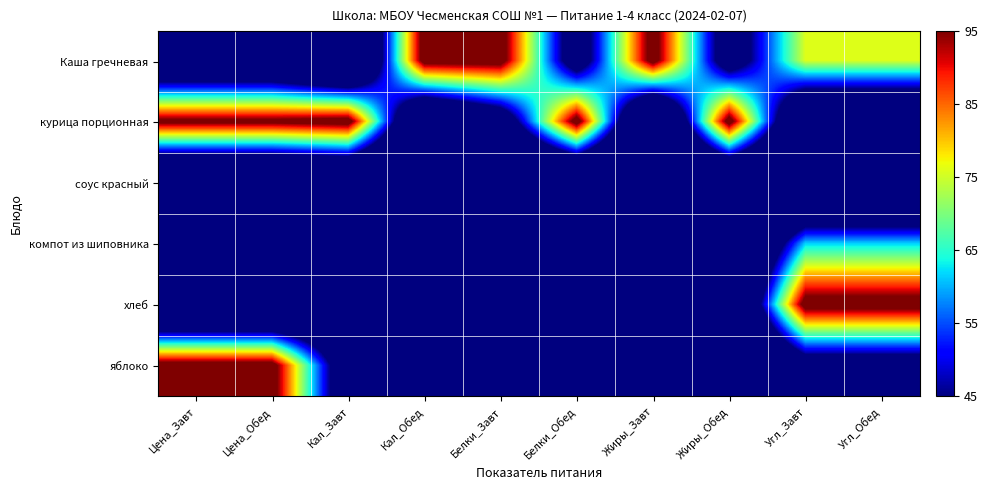

At Жиры_Обед, list the series in order from smallest to largest.

компот из шиповника, яблоко, соус красный, хлеб, Каша гречневая, курица порционная